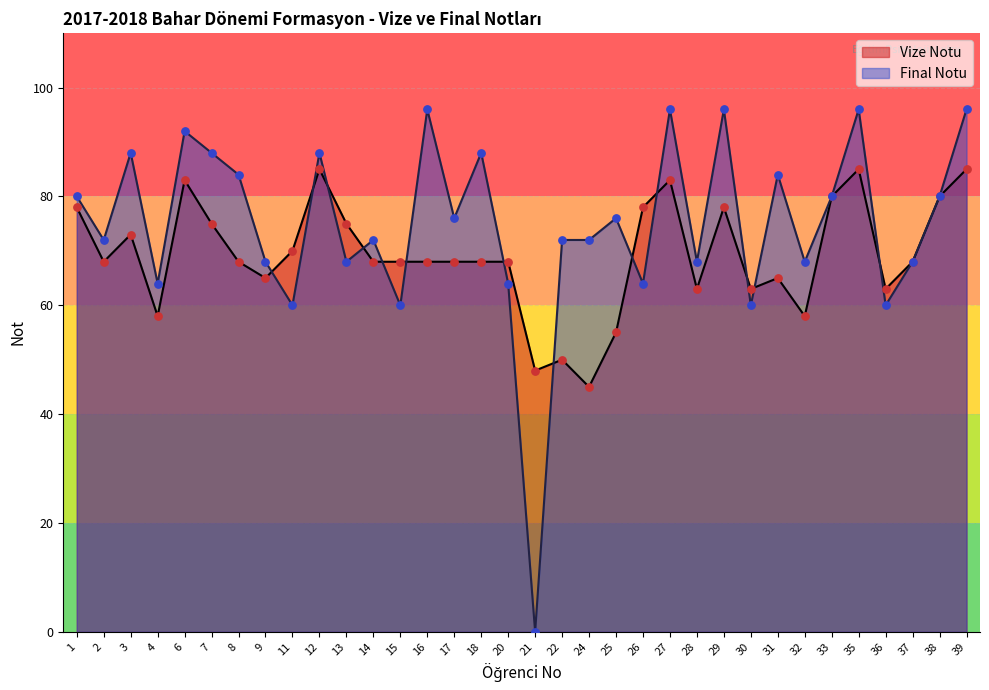

Is the value of Final Notu at 8 greater than the value of Vize Notu at 38?

Yes